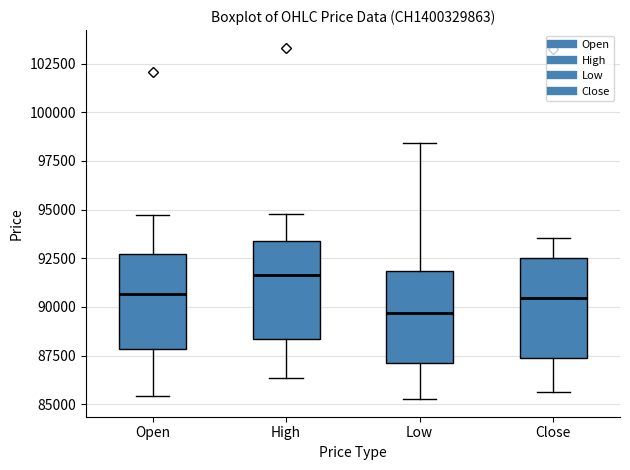

Reading left to right, read every box against the y-axis: the position of its median line, the range the box covers, and the ends of its whiskers. The values are not printed on the chart, so give them approximately, as read against the axis.

Open: median 90500, box 88000 to 92500, whiskers 85500 to 94500
High: median 91500, box 88500 to 93500, whiskers 86500 to 95000
Low: median 89500, box 87000 to 92000, whiskers 85500 to 98500
Close: median 90500, box 87500 to 92500, whiskers 85500 to 93500